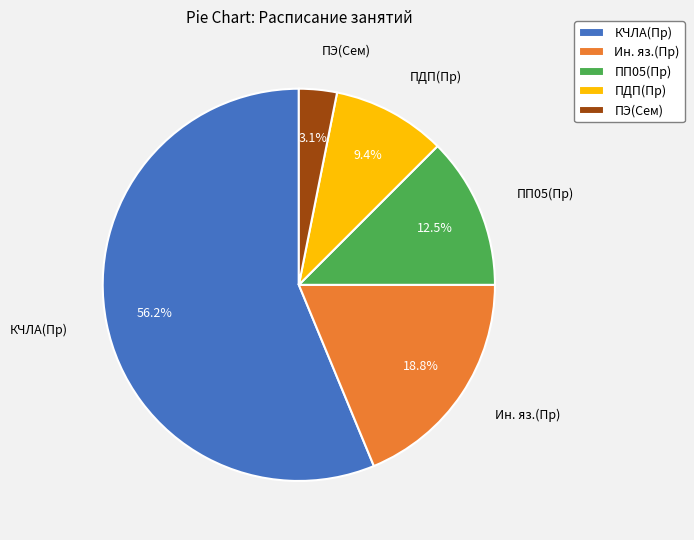

What percentage is NOT represented by ПП05(Пр)?

87.5%